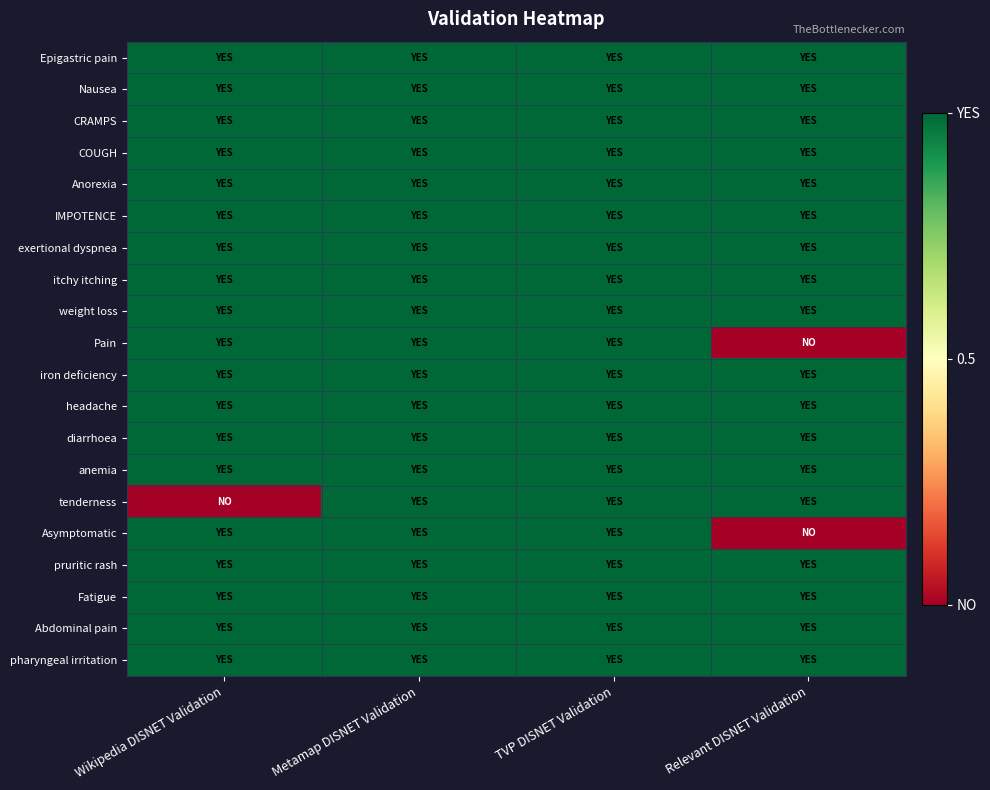

What is the maximum value shown in the chart?

1